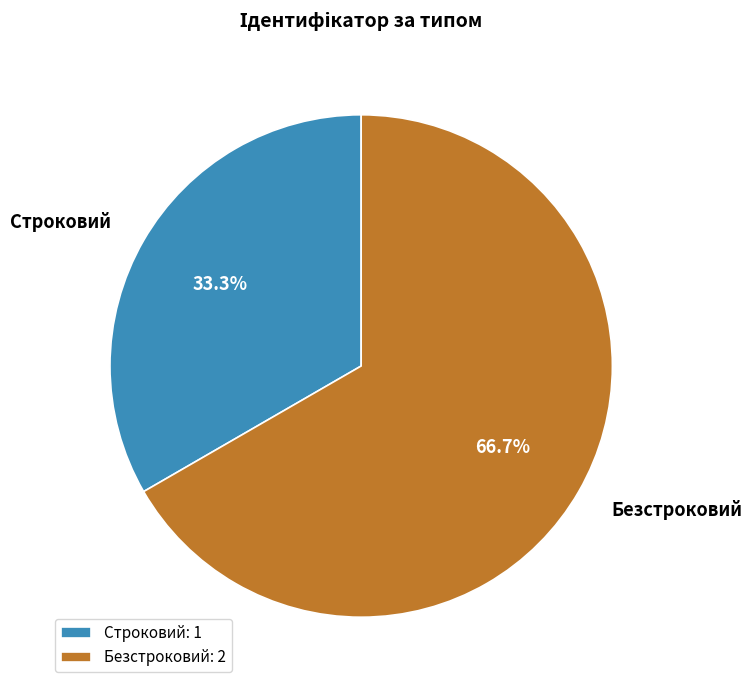

To the nearest percent, what is the difference between the Безстроковий and Строковий slice percentages?

33%